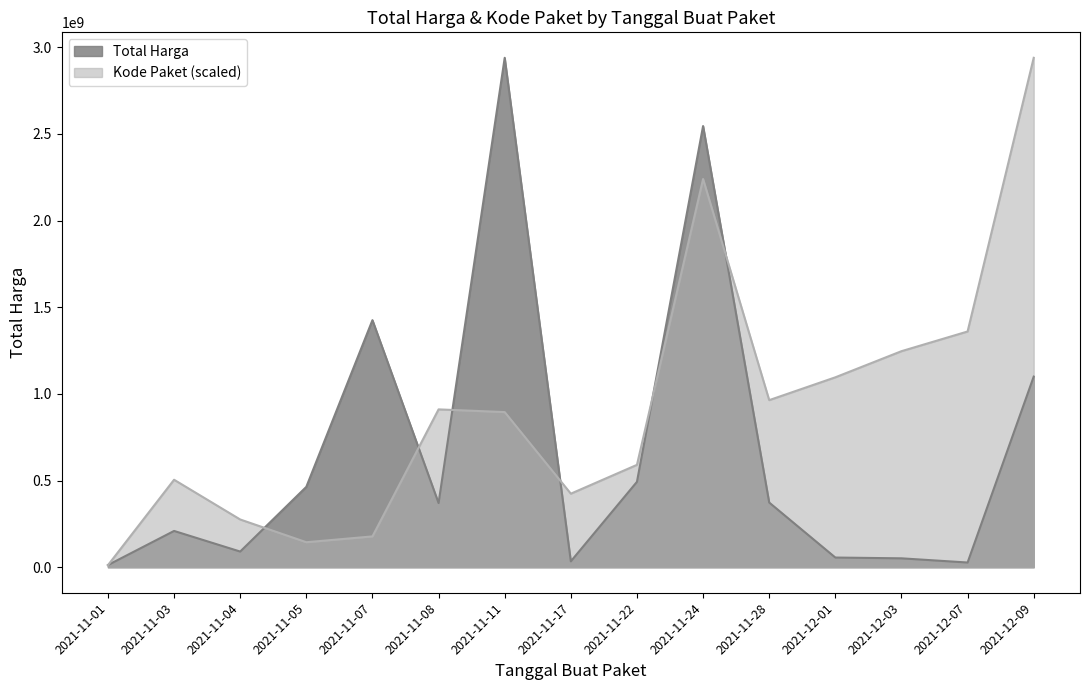

Where do Total Harga and Kode Paket first cross each other?

2021-11-01 and 2021-11-03